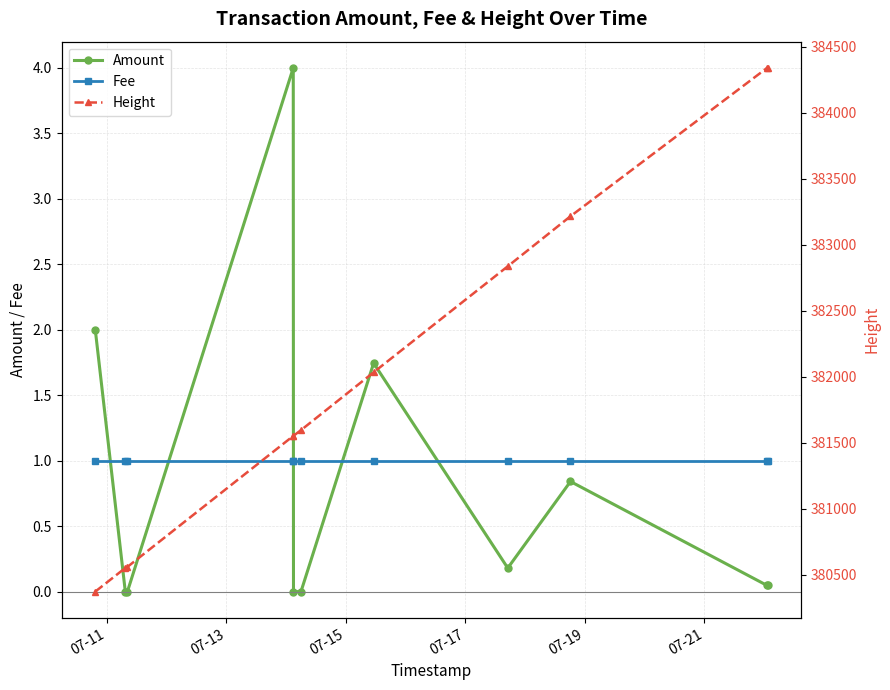

How many intersections are there between Amount and Fee?

5